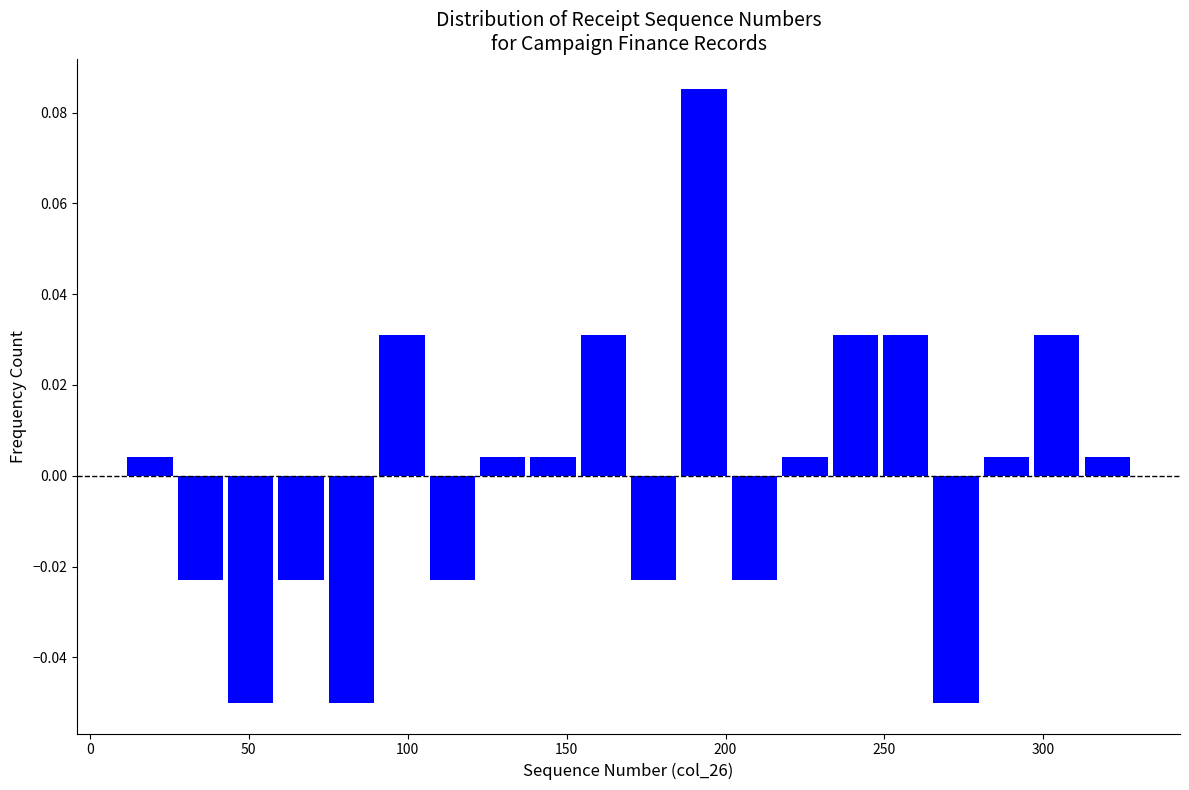

Read against the x-axis, roughly where is the centre of the tallest bar?

195